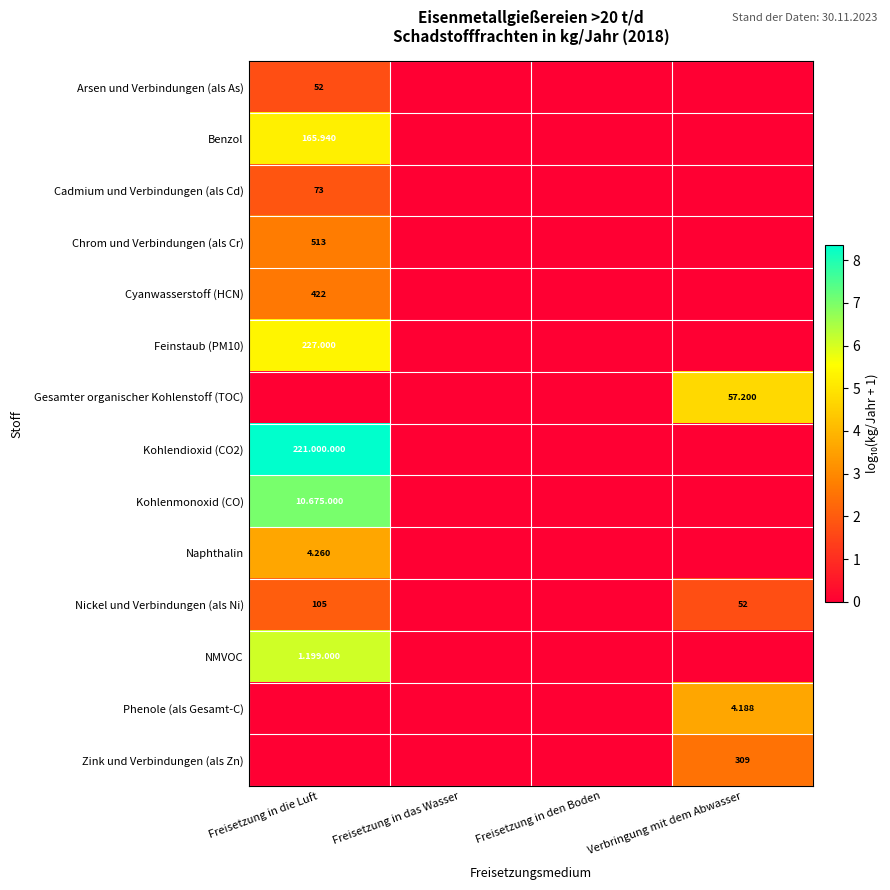

What is the average value of the Gesamter organischer Kohlenstoff (TOC) series?

1.2